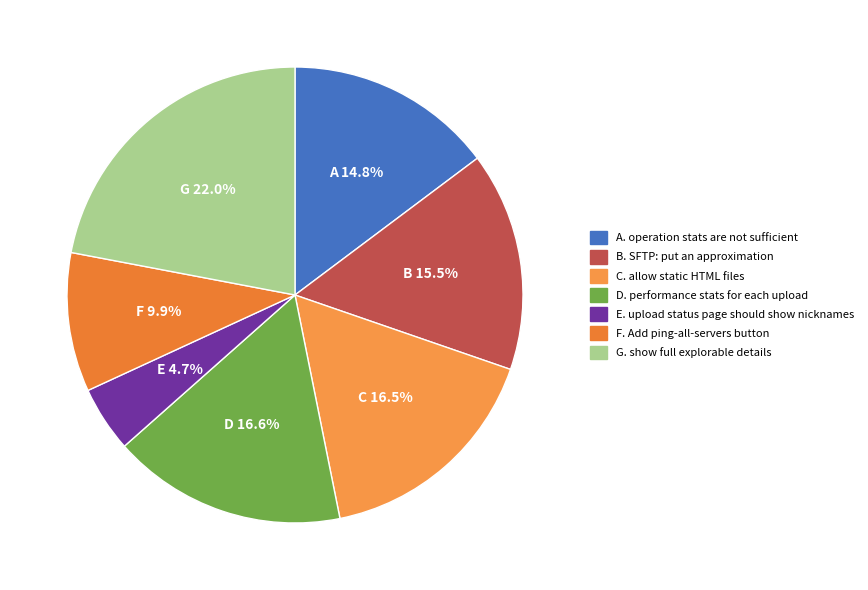

Count the number of slices in the pie.

7